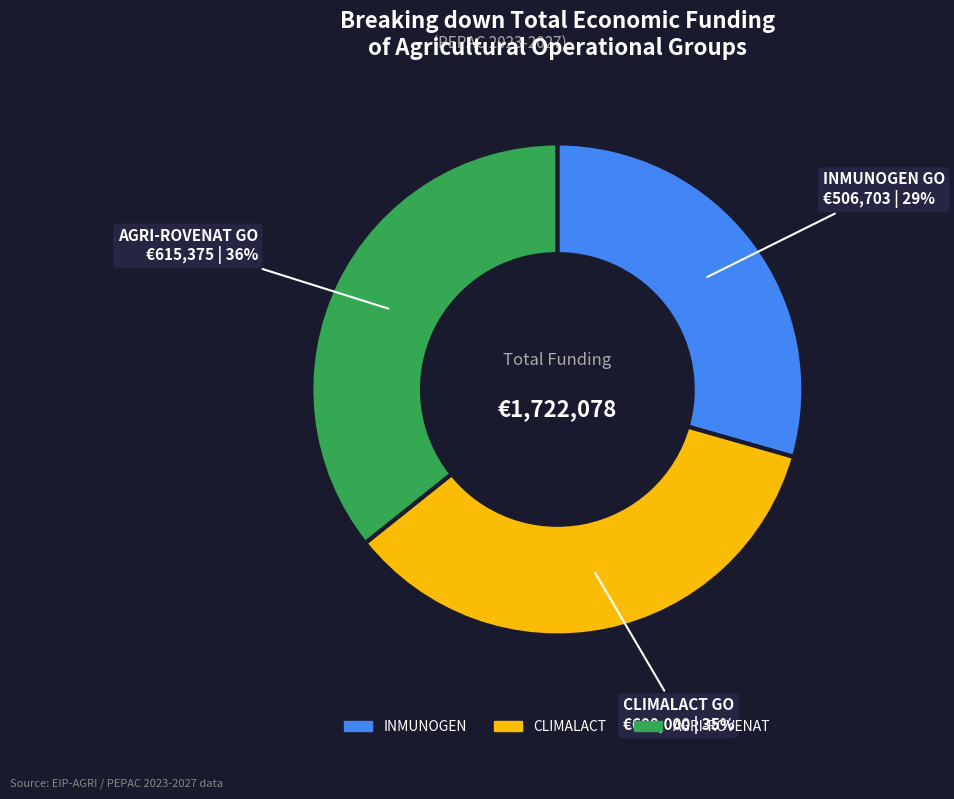

Which slice is the largest?

AGRI-ROVENAT